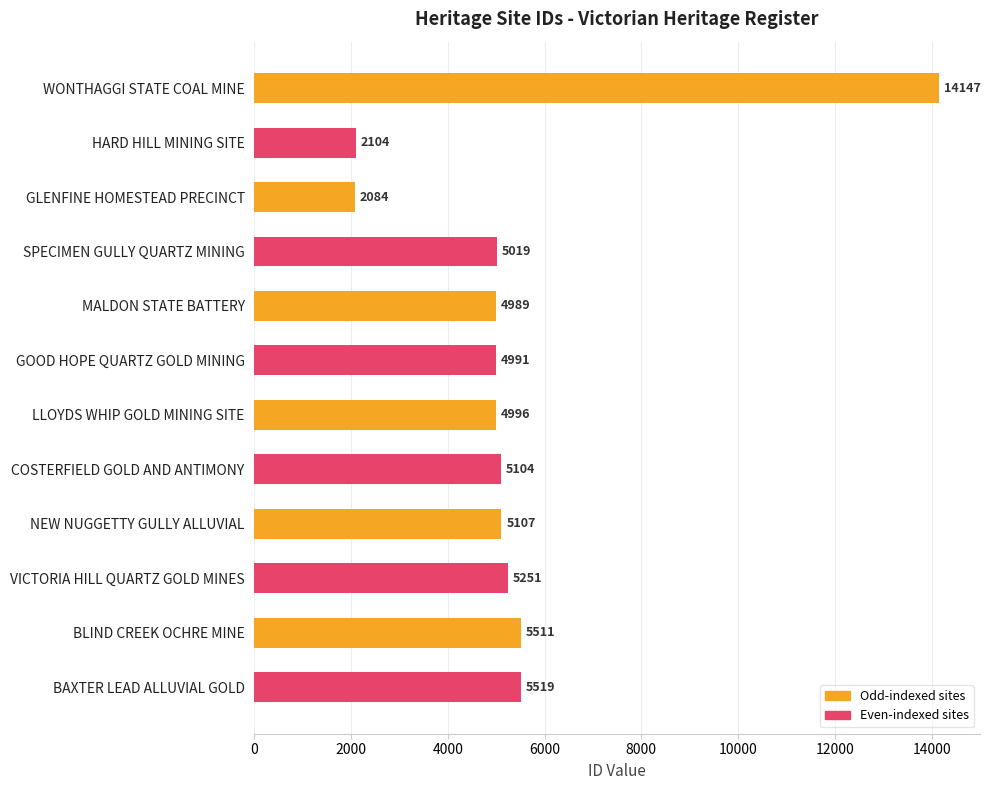

Which label corresponds to the smallest value in the chart?

GLENFINE HOMESTEAD PRECINCT